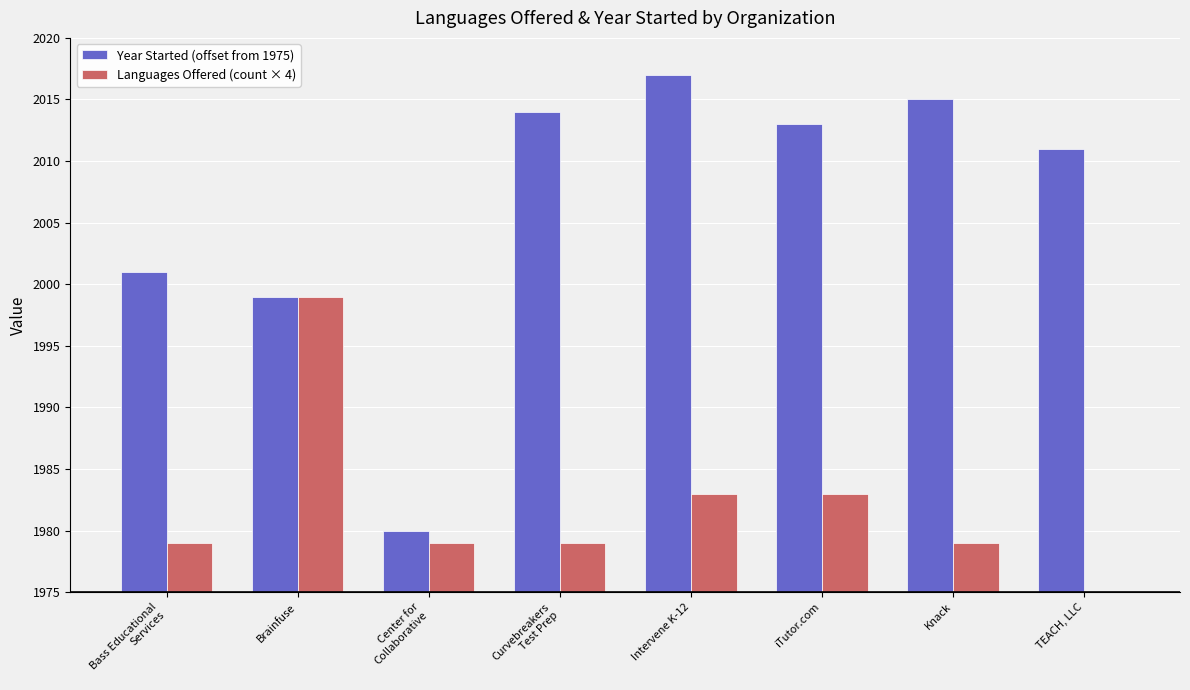

What is the label of the 6th bar from the left?

iTutor.com